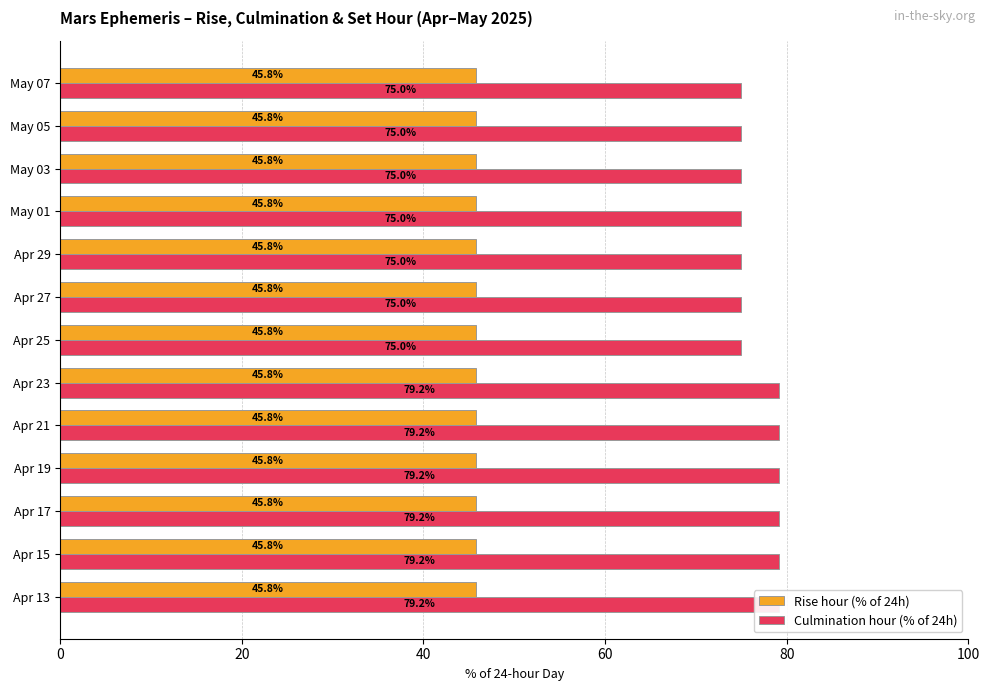

What are all the series names shown in the legend?

Rise hour (% of 24h), Culmination hour (% of 24h)